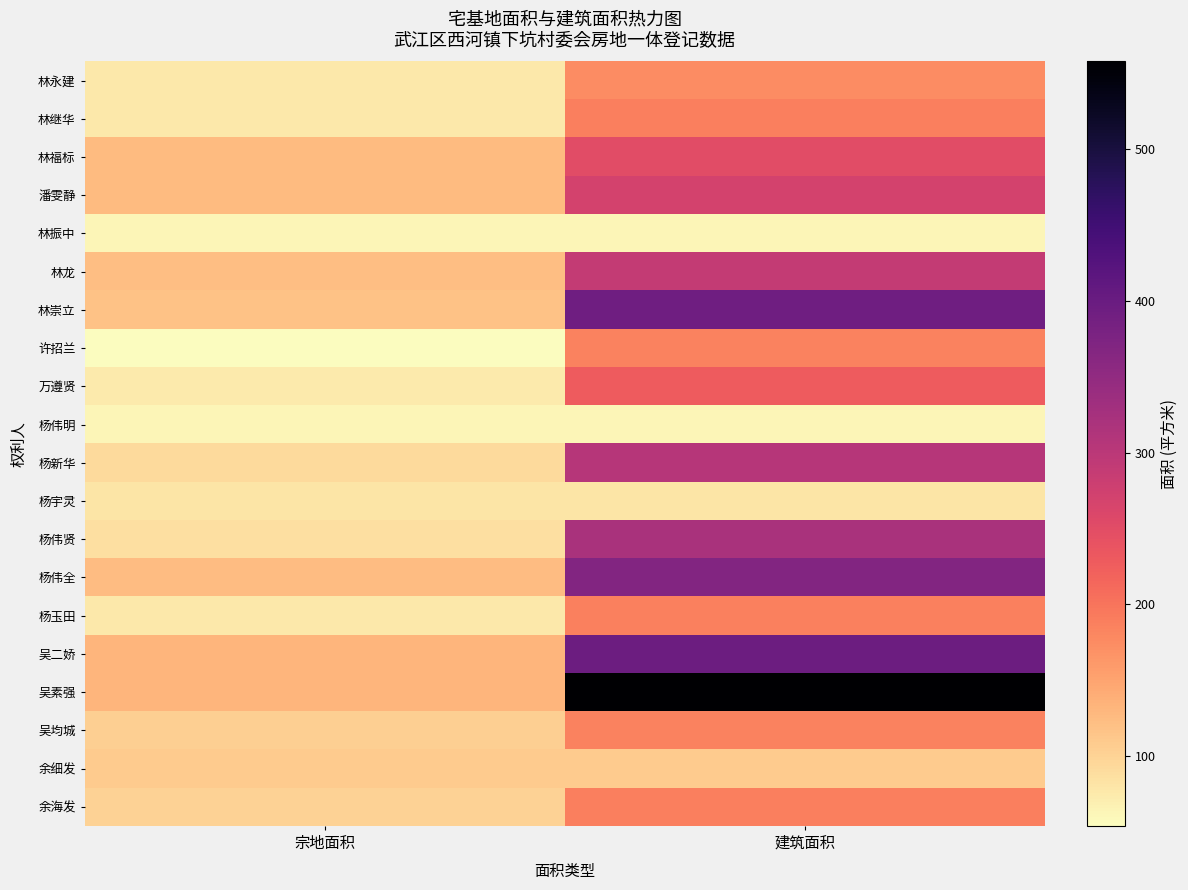

Which label corresponds to the smallest value in the chart?

宗地面积